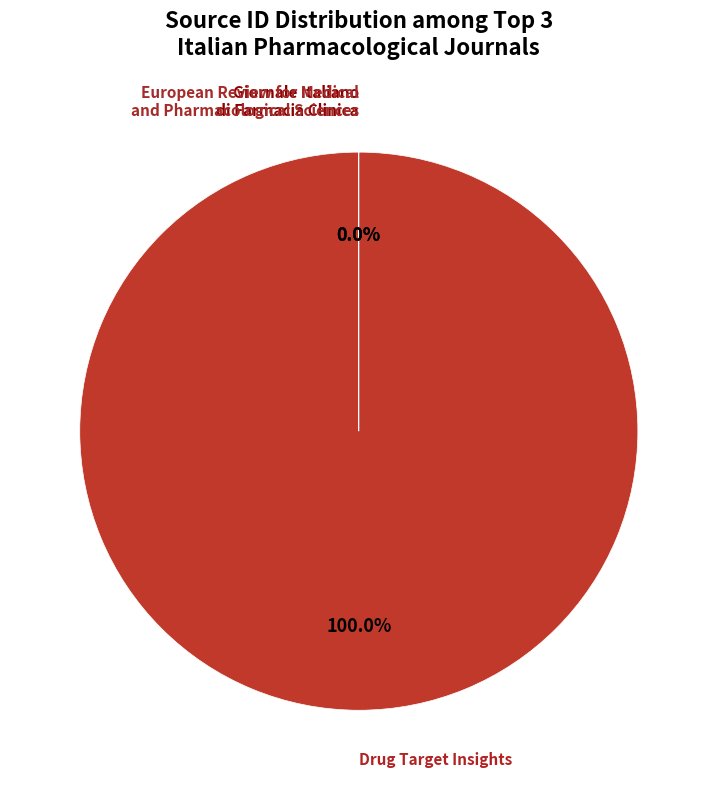

What is the smallest slice in the pie chart?

European Review for Medical and Pharmacological Sciences